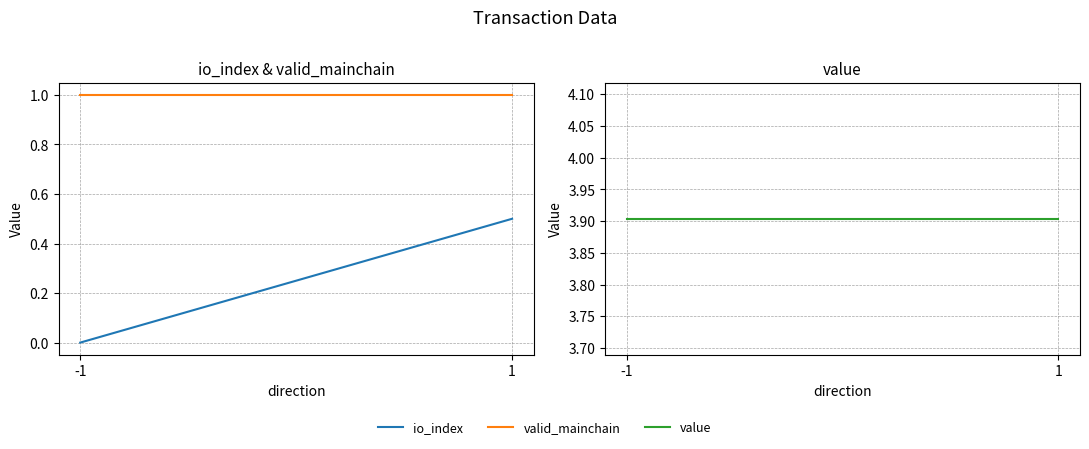

List the series in order of their overall mean, highest first.

value, valid_mainchain, io_index